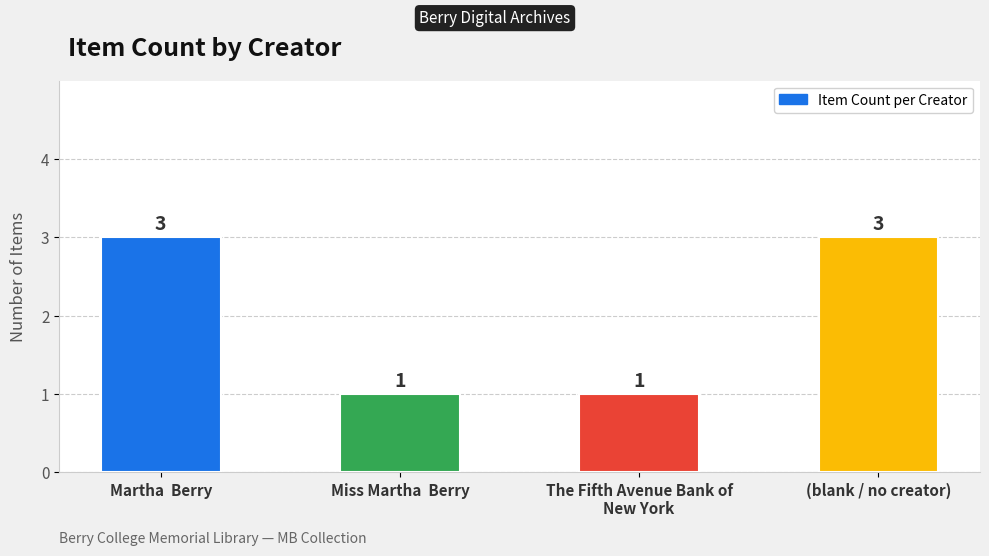

What is the label of the 2nd bar from the right?

The Fifth Avenue Bank of
New York